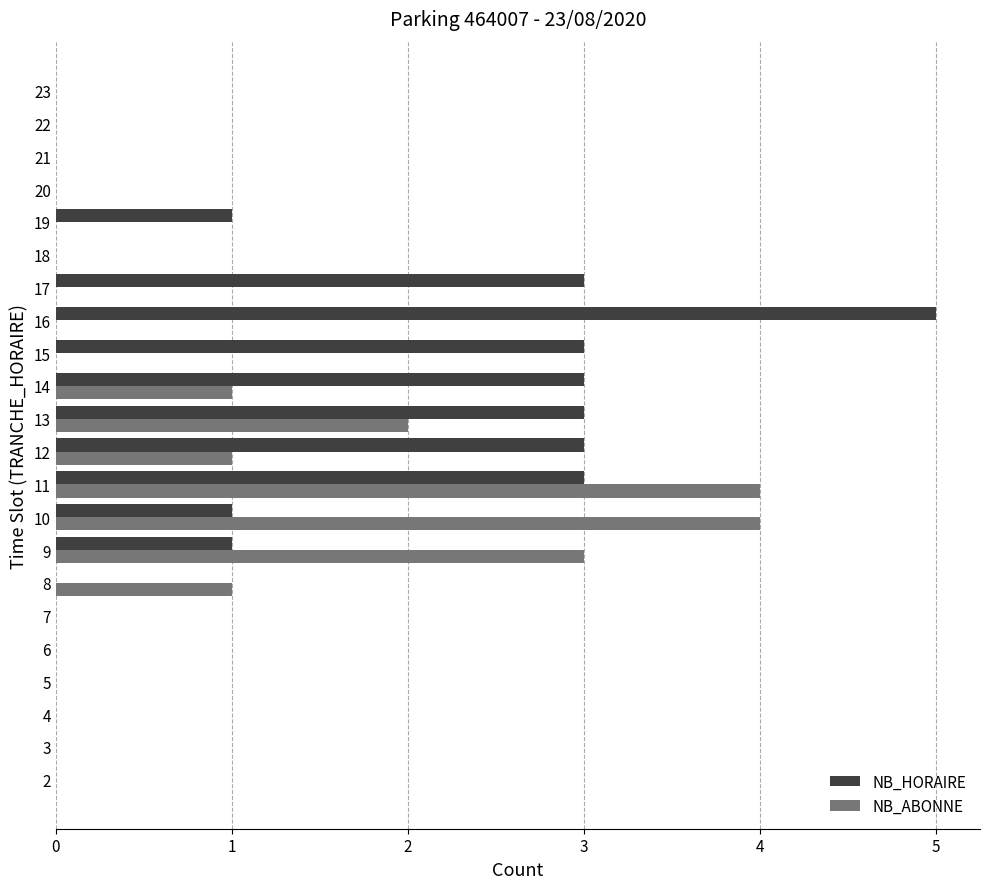

Which series has the widest spread of values?

NB_HORAIRE